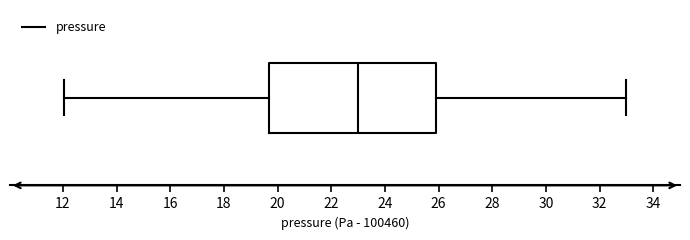

Read this box plot against the x-axis: the position of the median line, the range covered by the box, and the ends of both whiskers. The values are not printed on the chart, so give them approximately, as read against the axis.

median 23.0, box 19.6 to 26.0, whiskers 12.0 to 33.0